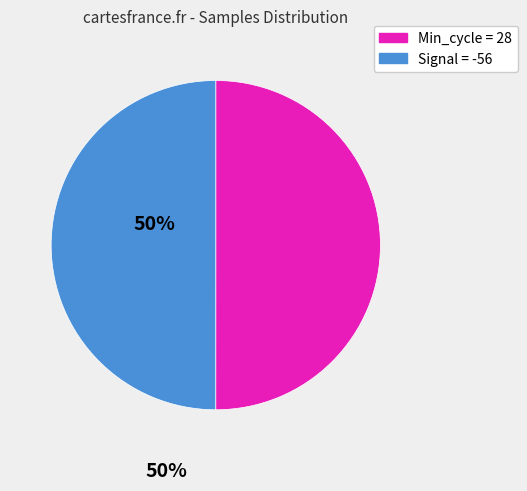

Is it true that Min_cycle = 28 is 64% of the pie?

False